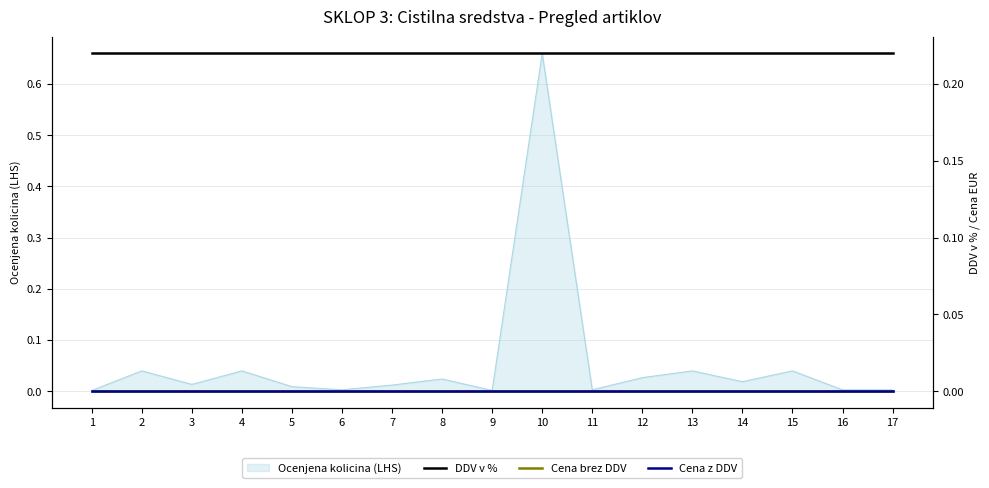

True or false: Ocenjena kolicina (LHS) has a value of 0.0 at 9.

True